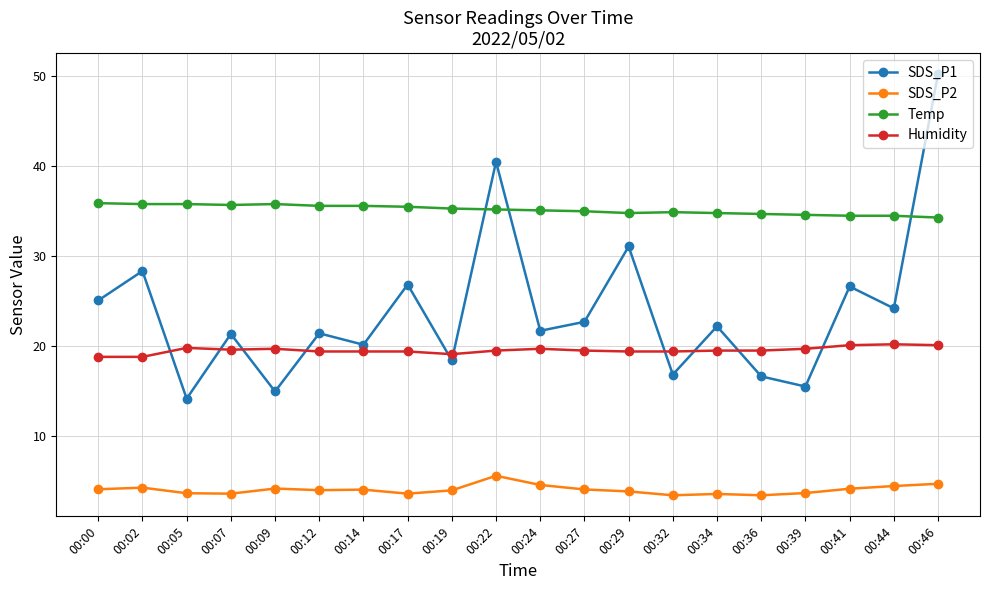

What is the value of the Humidity point at the 17th from the left?

19.7